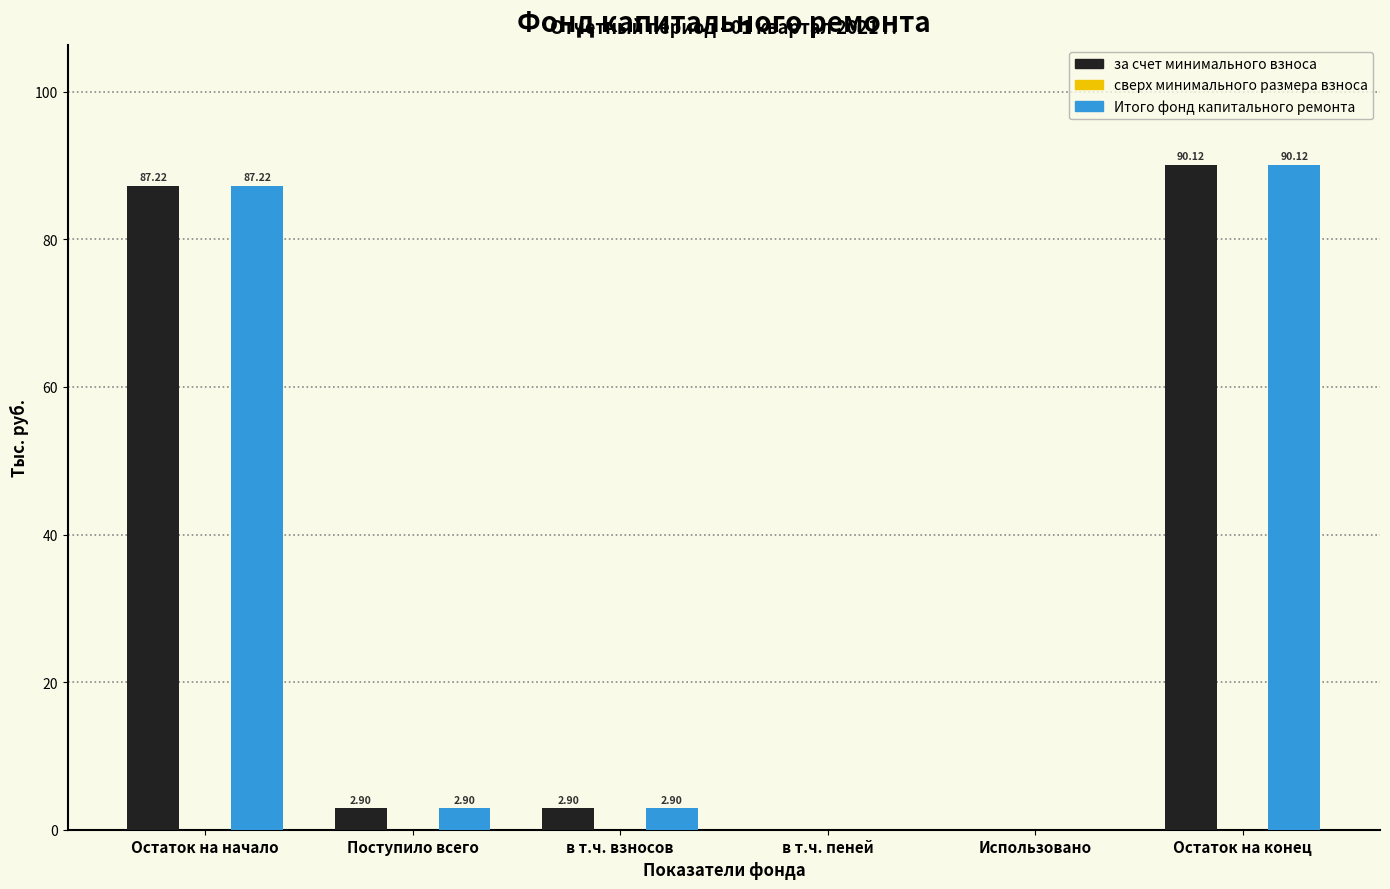

Which label corresponds to the largest value in the chart?

Остаток на конец